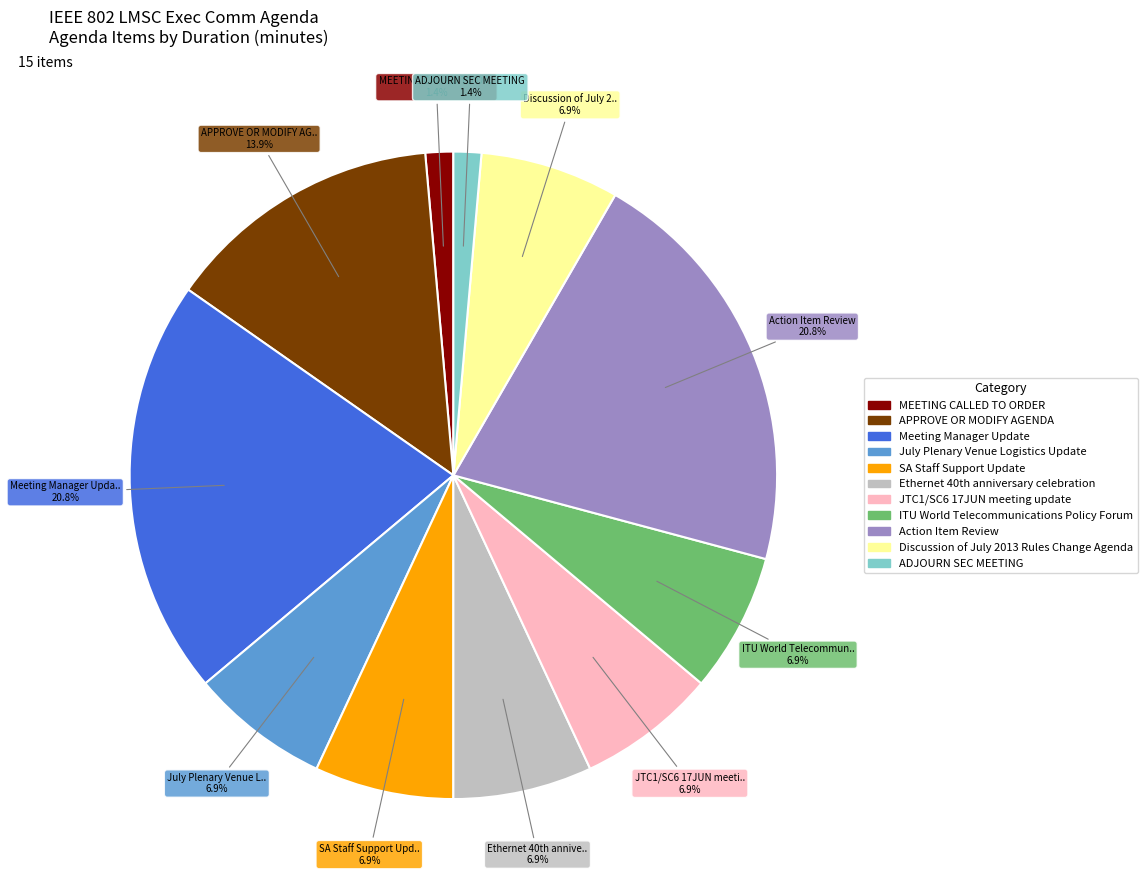

To the nearest percent, what is the average slice percentage?

9%